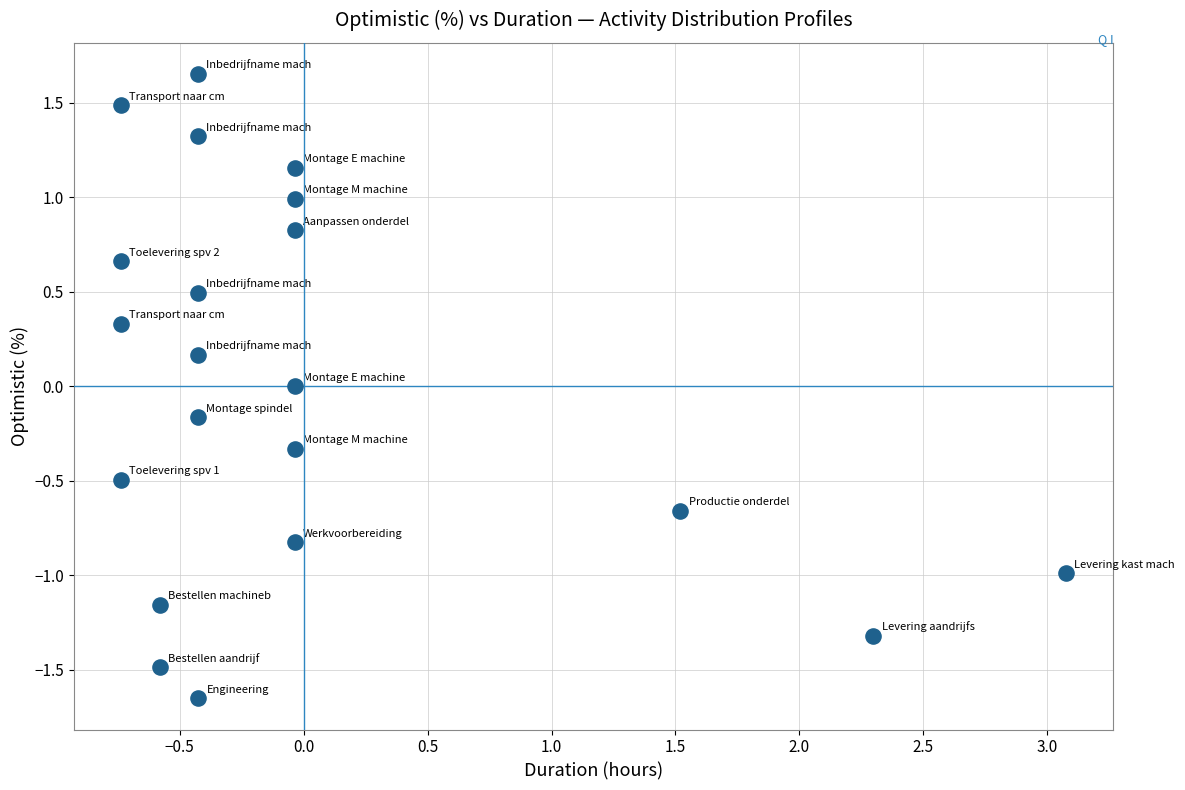

What is the range of X values (max minus min)?

3.8